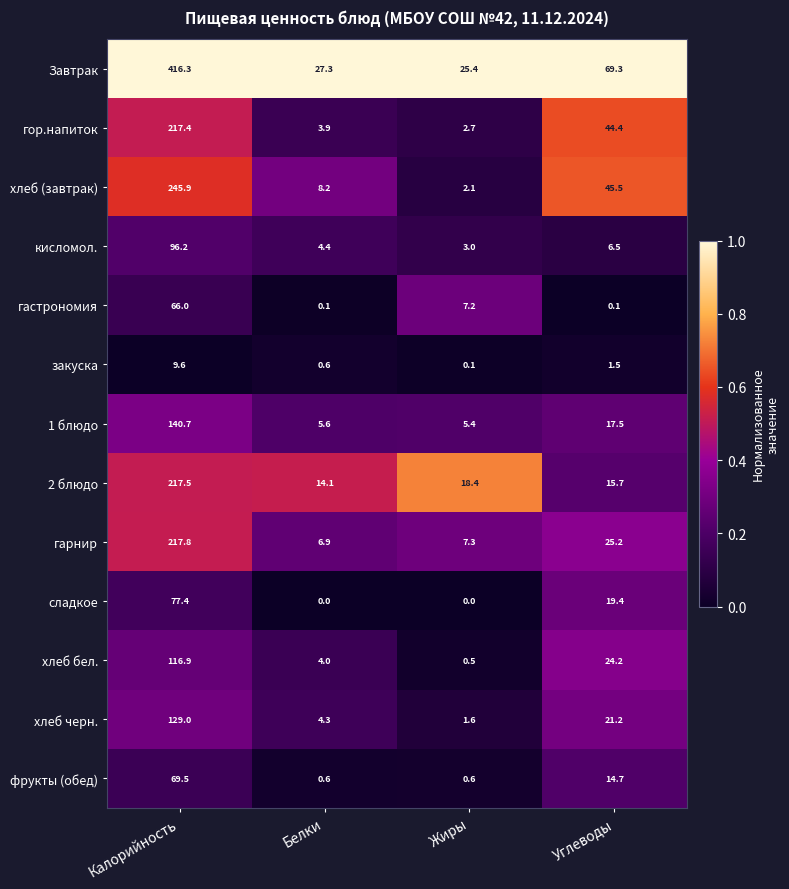

At which category is the sum across all series the highest?

Калорийность